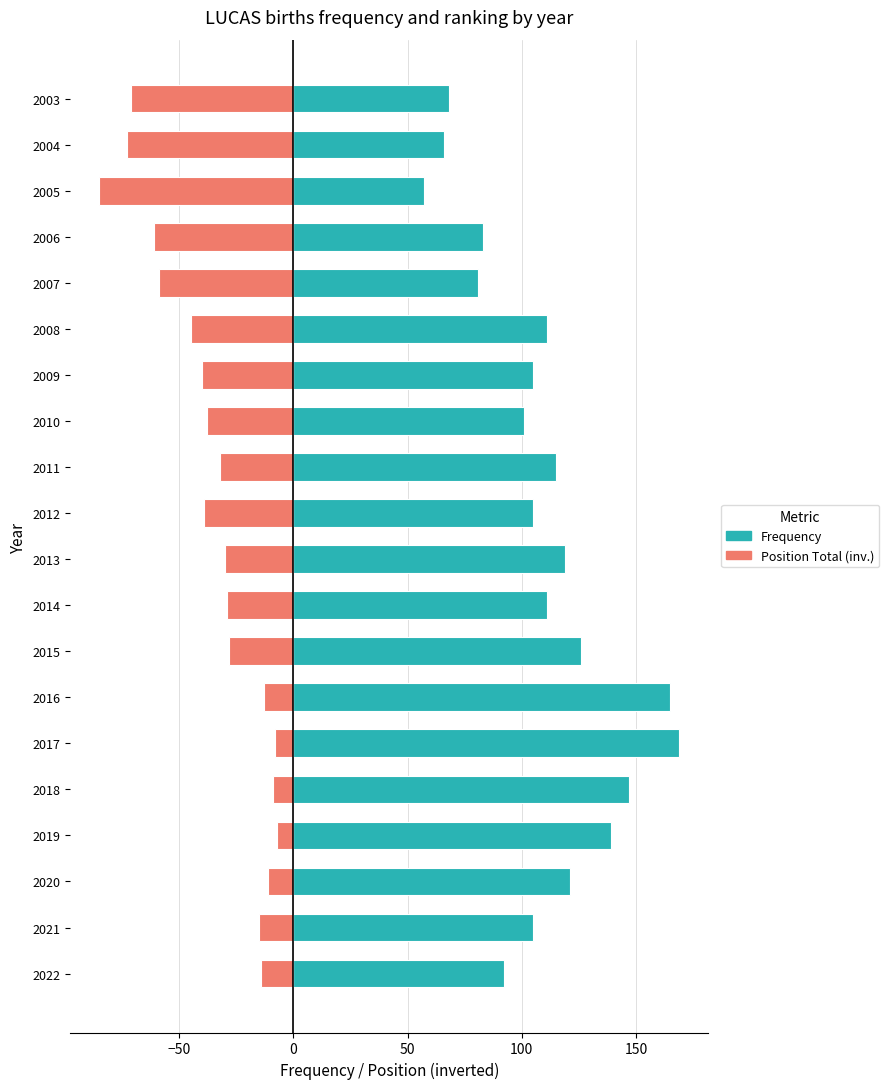

Are the bars grouped side by side (vs. stacked)?

Yes